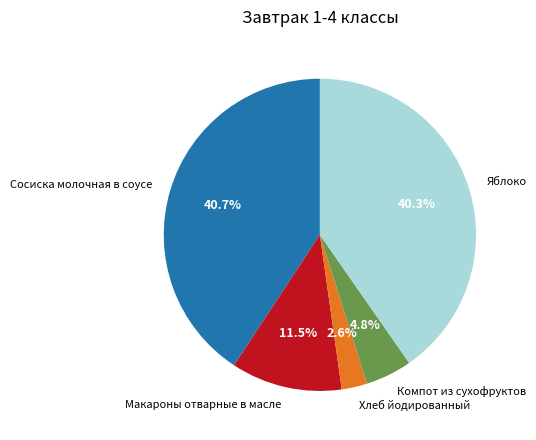

To the nearest percent, what is the average slice percentage?

20%